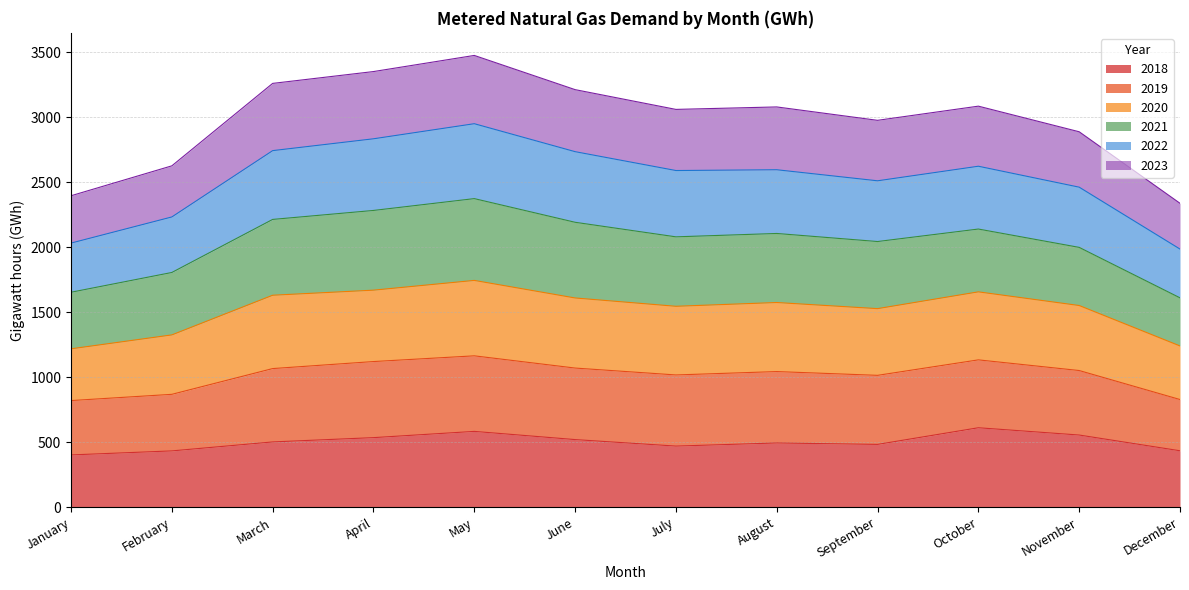

The value of 2022 at February is 2232. True or false?

True